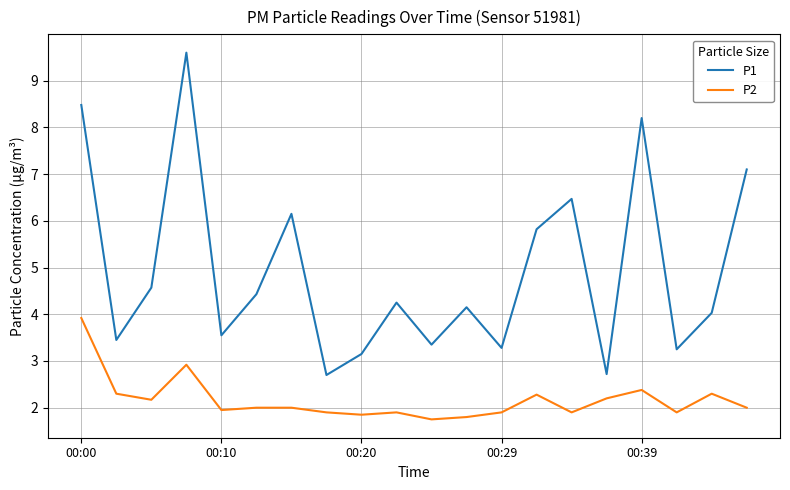

True or false: P1 and P2 cross at least once.

False